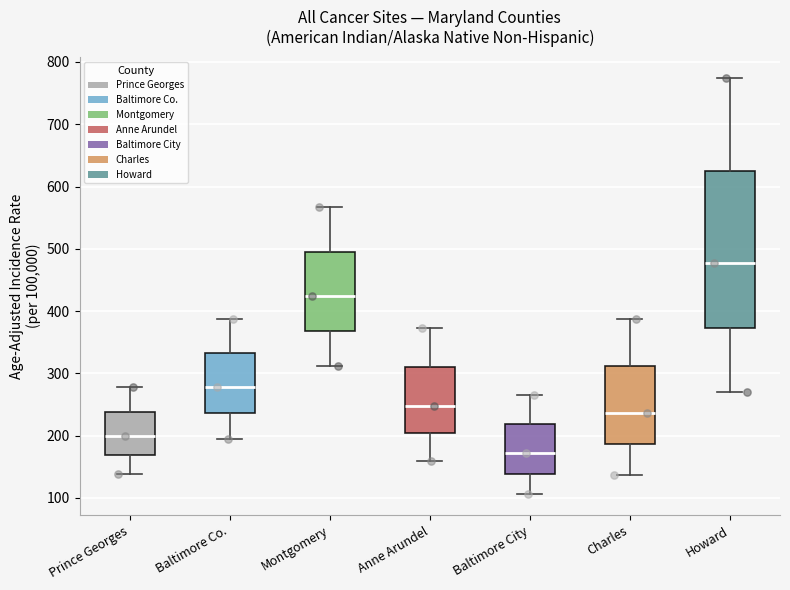

Reading left to right, read every box against the y-axis: the position of its median line, the range the box covers, and the ends of its whiskers. The values are not printed on the chart, so give them approximately, as read against the axis.

Prince Georges: median 200, box 170 to 240, whiskers 140 to 280
Baltimore Co.: median 280, box 240 to 330, whiskers 200 to 390
Montgomery: median 420, box 370 to 500, whiskers 310 to 570
Anne Arundel: median 250, box 200 to 310, whiskers 160 to 370
Baltimore City: median 170, box 140 to 220, whiskers 110 to 270
Charles: median 240, box 190 to 310, whiskers 140 to 390
Howard: median 480, box 370 to 630, whiskers 270 to 770